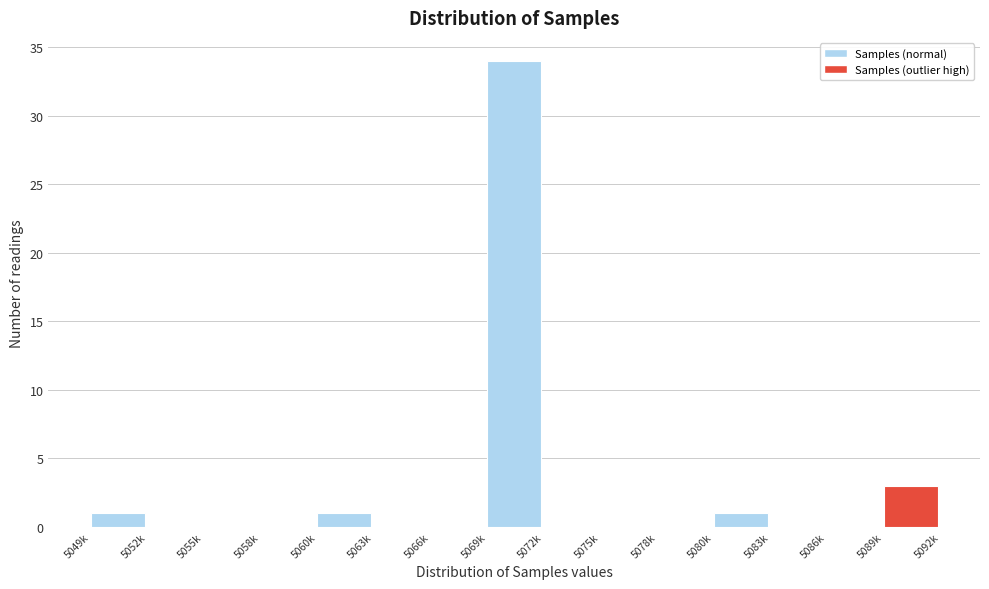

Reading left to right, extract all data points from this chart.

5049k=1	5052k=0	5055k=0	5058k=0	5060k=1	5063k=0	5066k=0	5069k=34	5072k=0	5075k=0	5078k=0	5080k=1	5083k=0	5086k=0	5089k=3